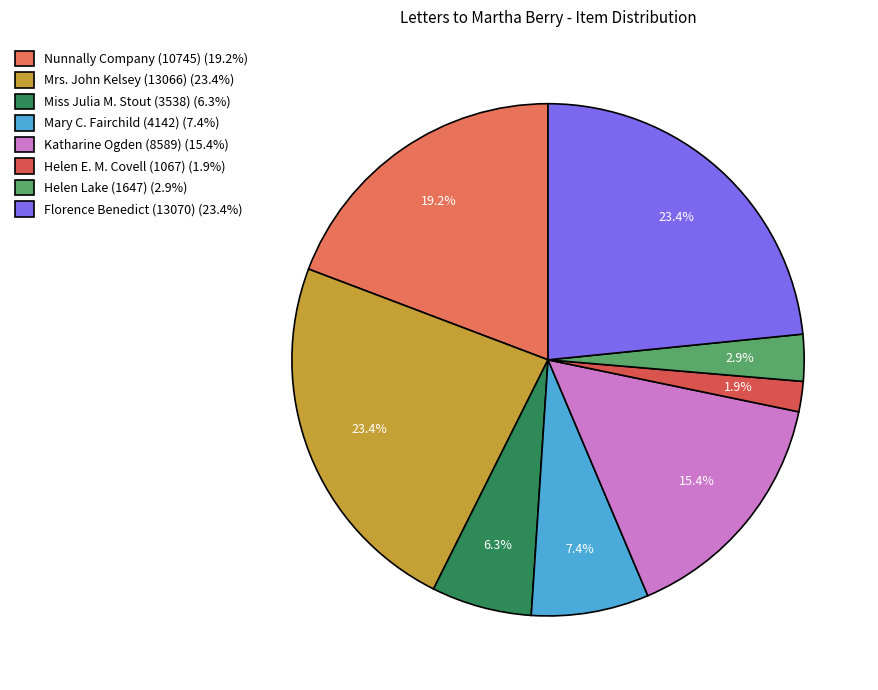

The Florence Benedict (13070) slice represents 11% of the pie. True or false?

False